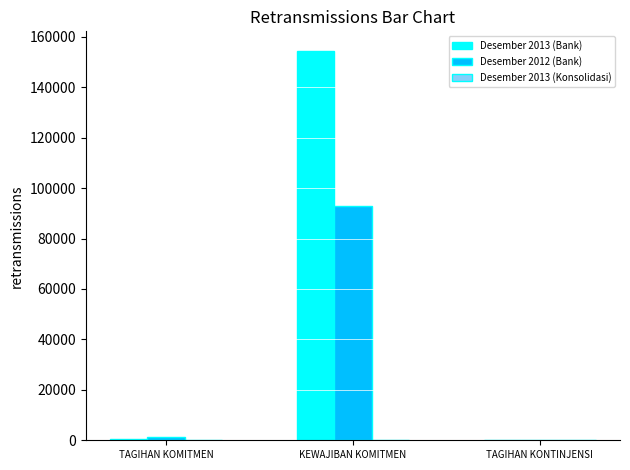

The Desember 2013 (Bank) series shows 187 at TAGIHAN KONTINJENSI. True or false?

True